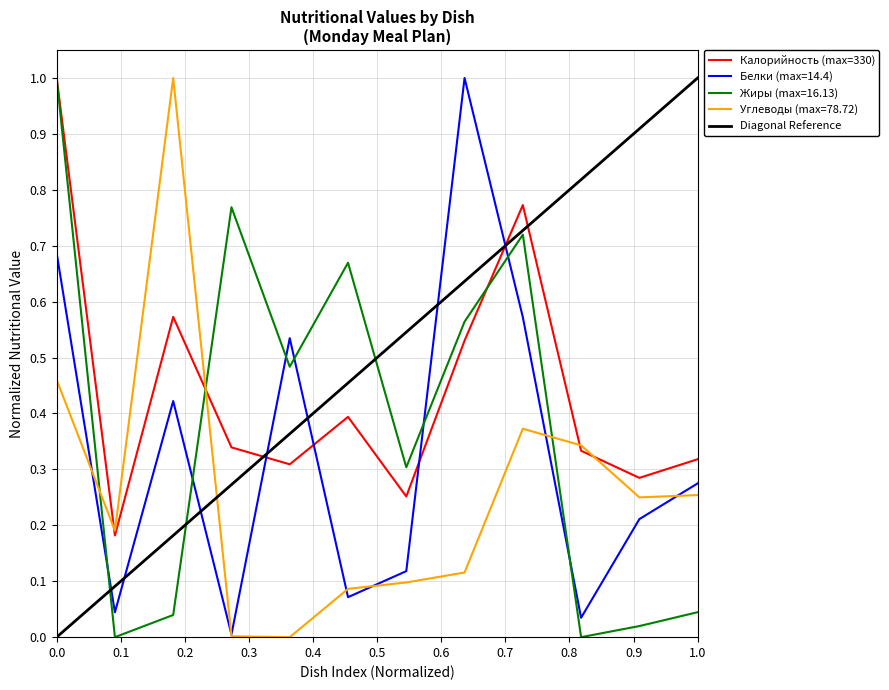

List the series in order of their overall mean, highest first.

Калорийность, Жиры, Белки, Углеводы